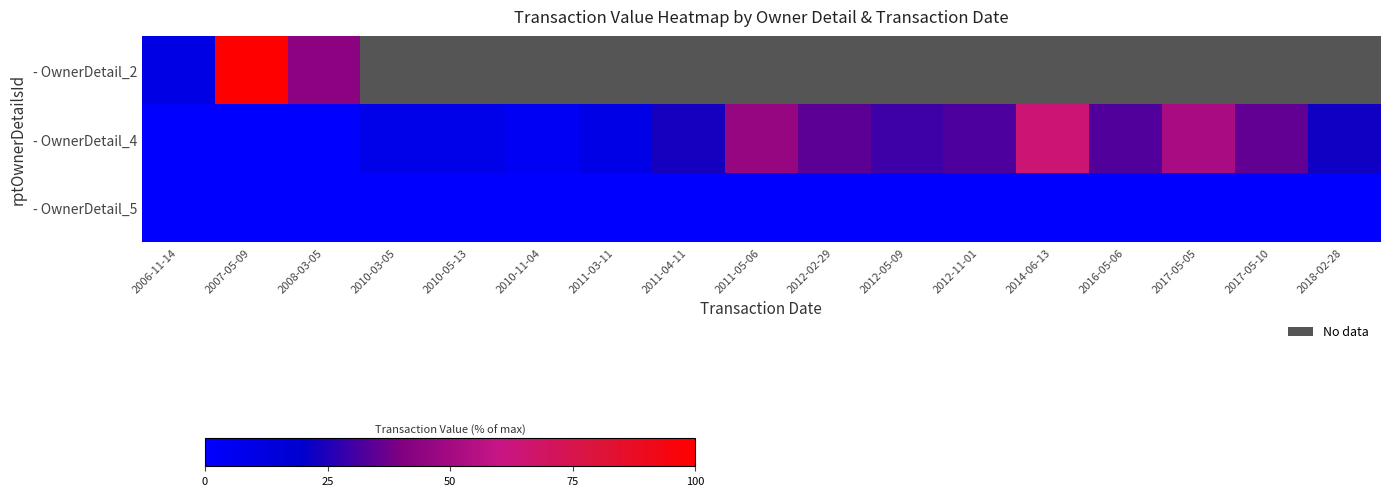

True or false: - OwnerDetail_4 has a value of 9.6 at 2011-03-11.

True